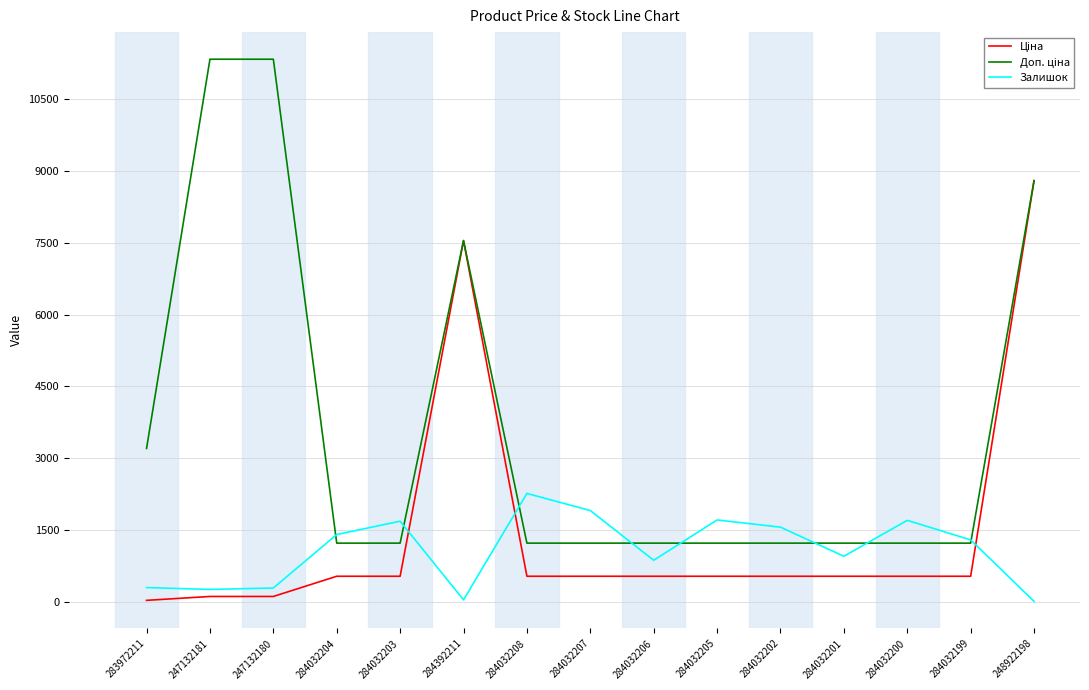

At which category is the sum across all series the highest?

248922198